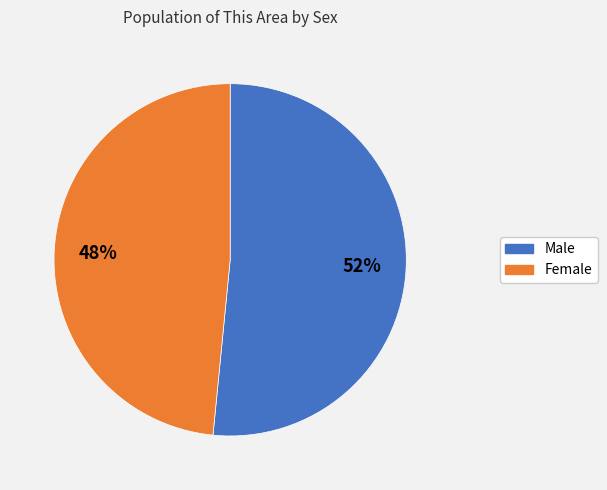

Approximately how many times larger is the value at Male compared to Female?

1.1